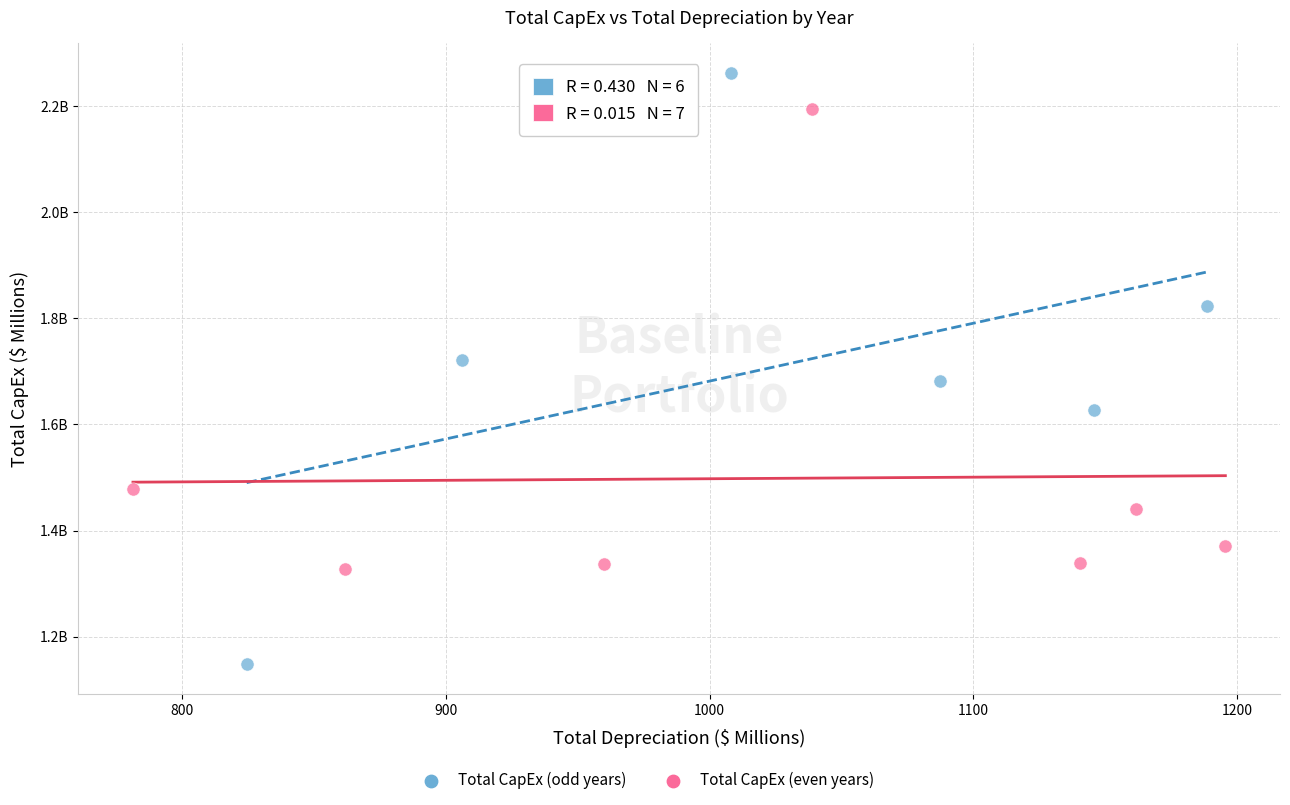

Which series contains the highest Y value?

Total CapEx (odd years)